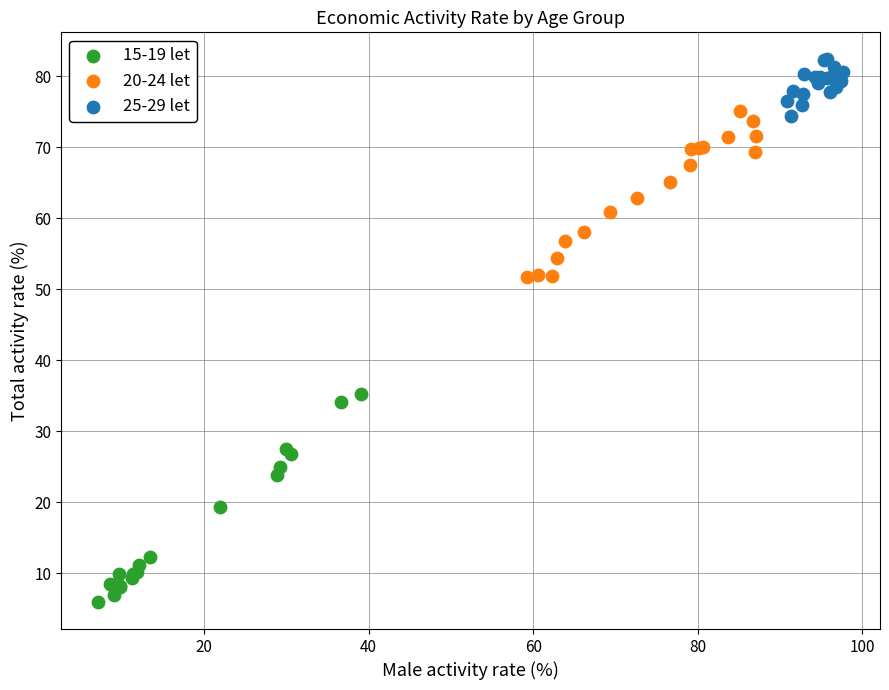

Which series contains the lowest Y value?

15-19 let